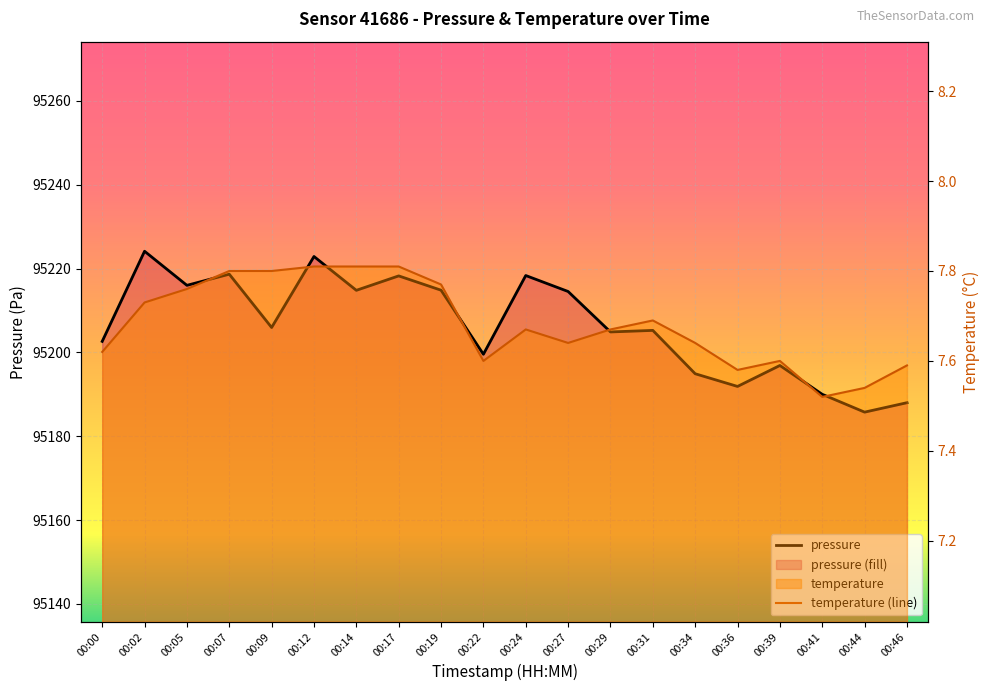

True or false: temperature has a value of 7.7 at 00:31.

True